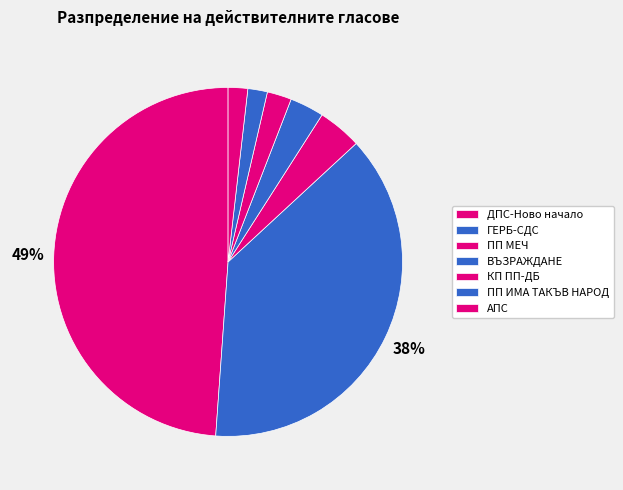

Approximately how many times larger is the value at ПП МЕЧ compared to ДПС-Ново начало?

0.1